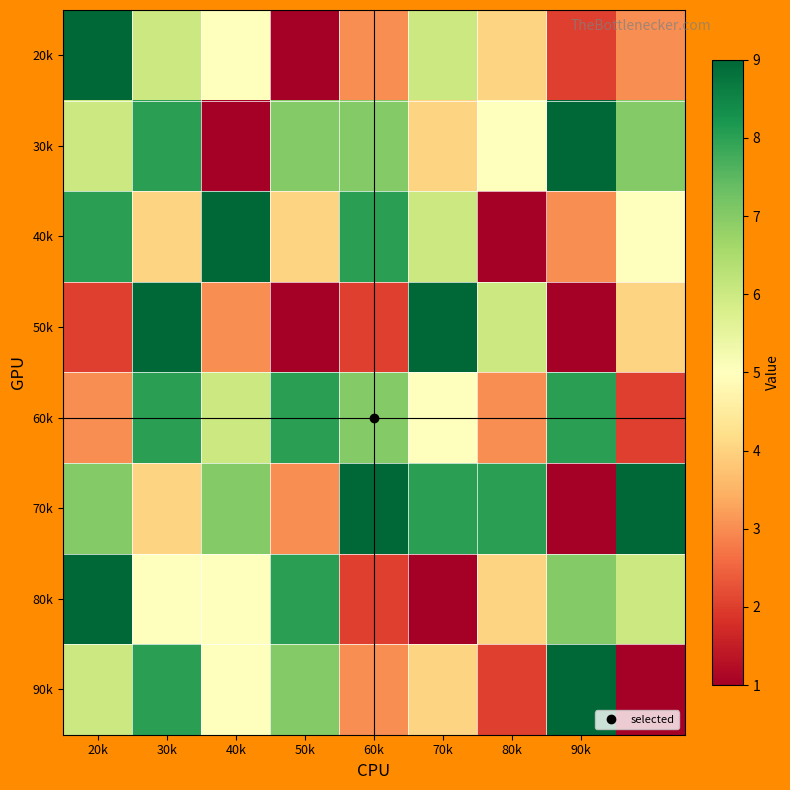

At which category does the chart reach its peak across all series?

20k